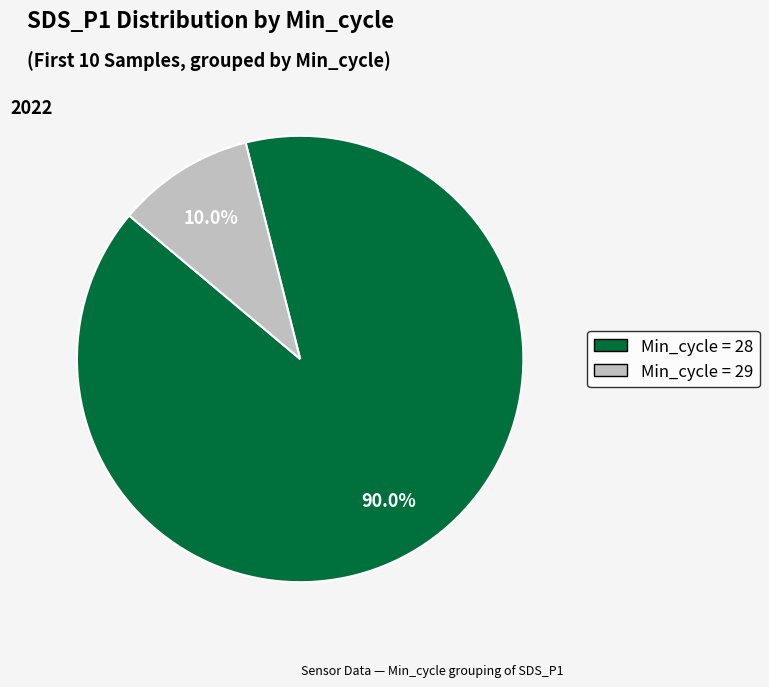

Which slice is the largest?

28